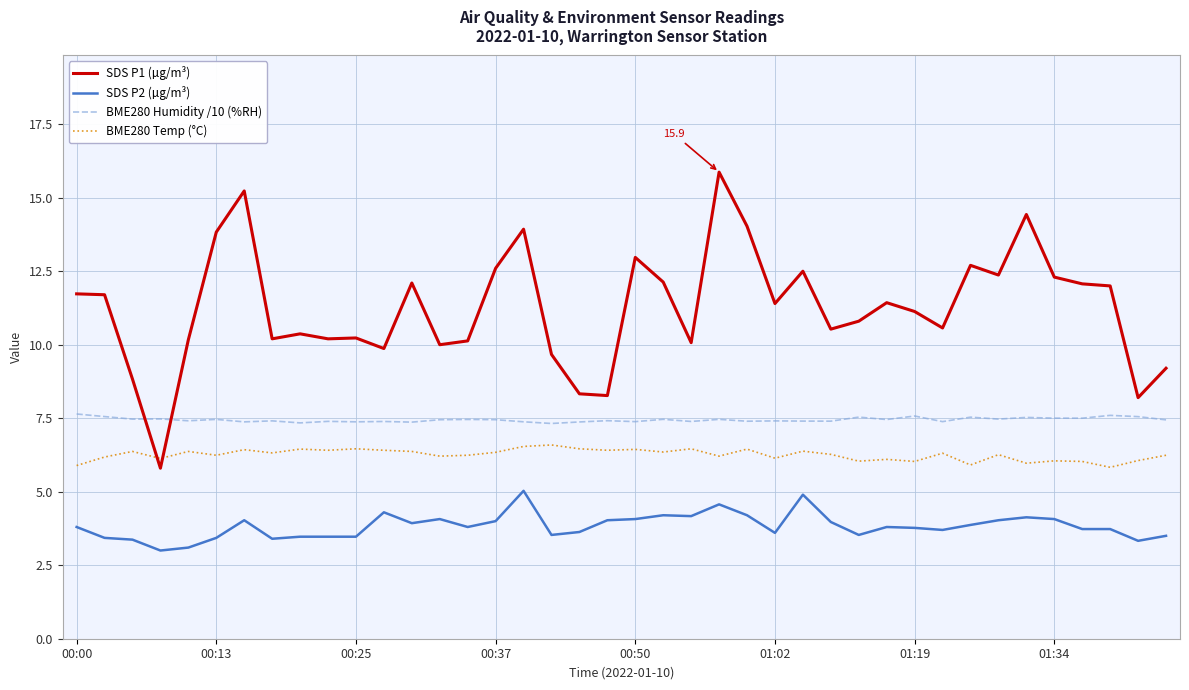

Which series has the largest range (max minus min)?

SDS P1 (µg/m³)